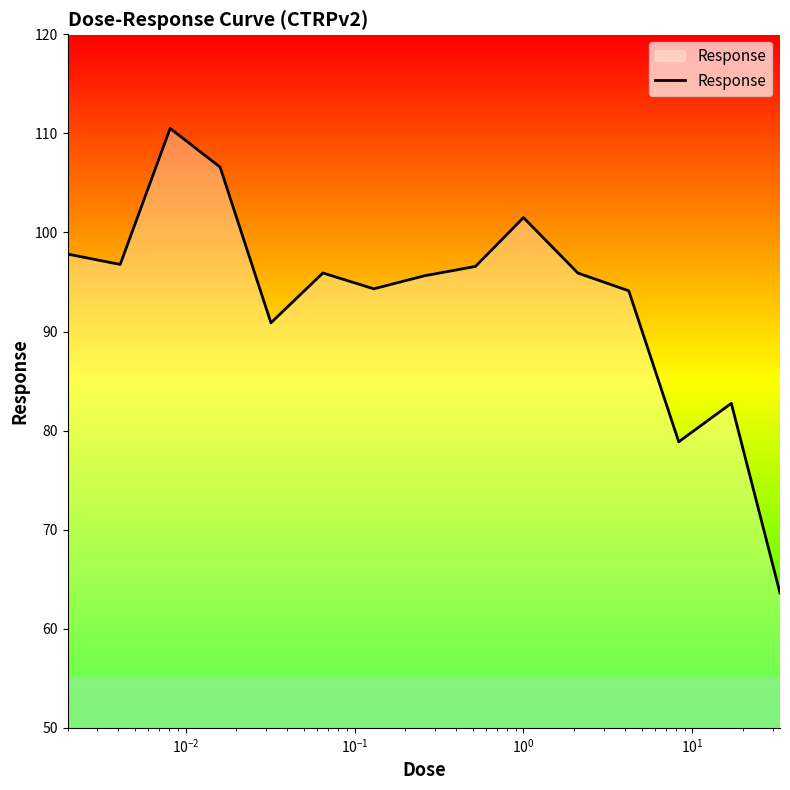

What is the difference between the maximum and minimum values?

46.9